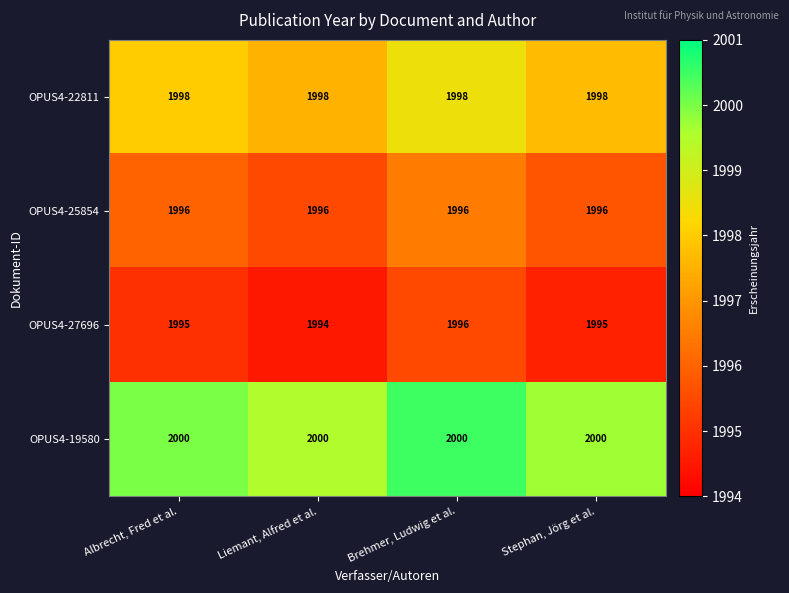

What is the total value across all series at Brehmer, Ludwig et al.?

7990